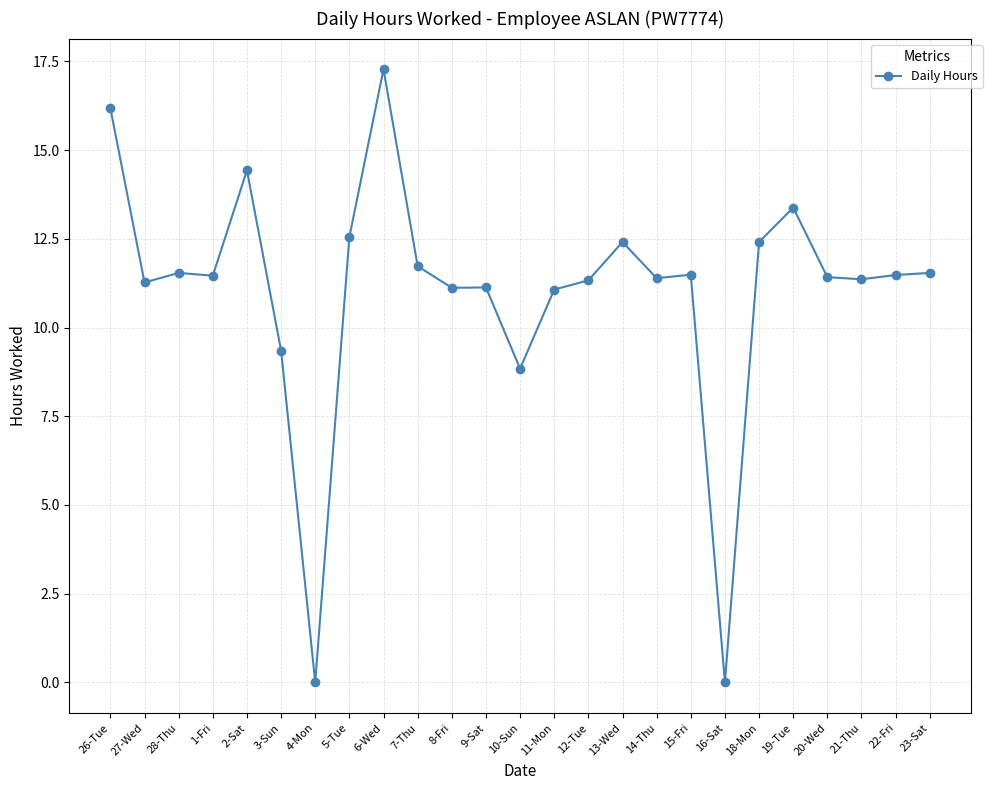

What value does the data have at 7-Thu?

11.7